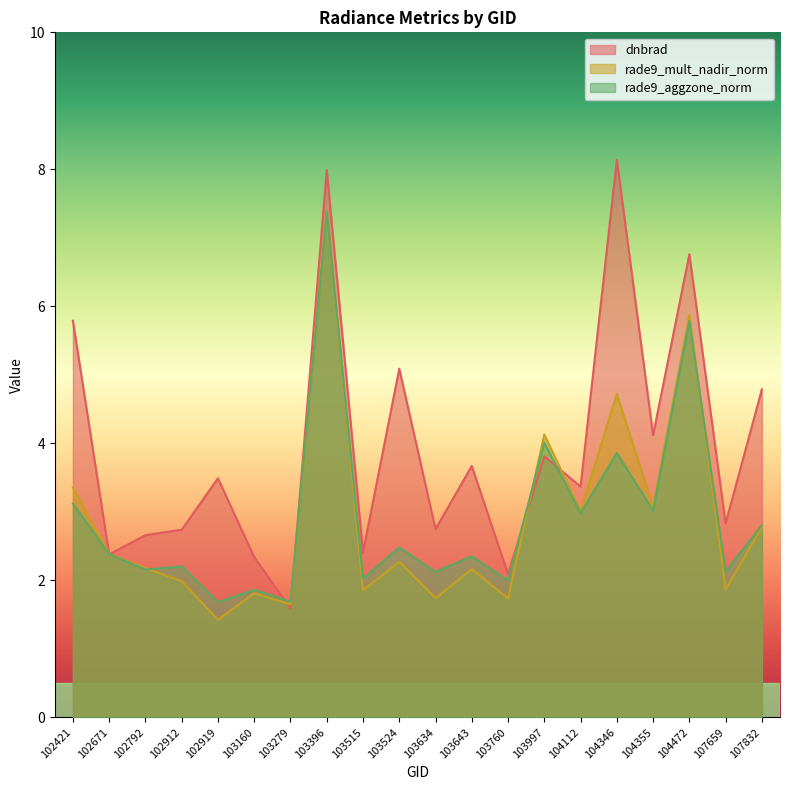

List the series in order of their peak value, highest first.

dnbrad, rade9_mult_nadir_norm, rade9_aggzone_norm